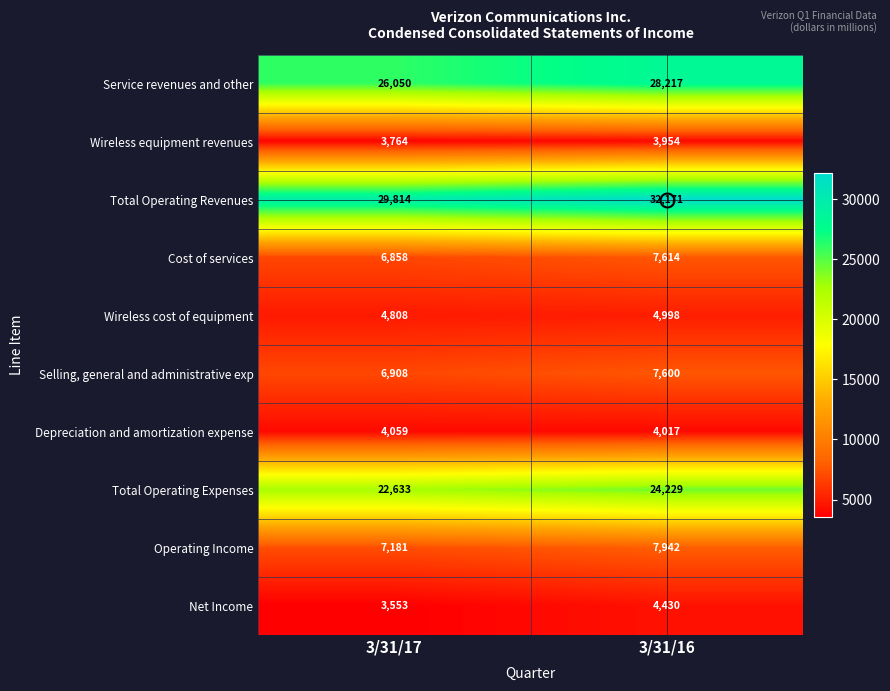

What is the difference between the Net Income values at 3/31/17 and 3/31/16?

877